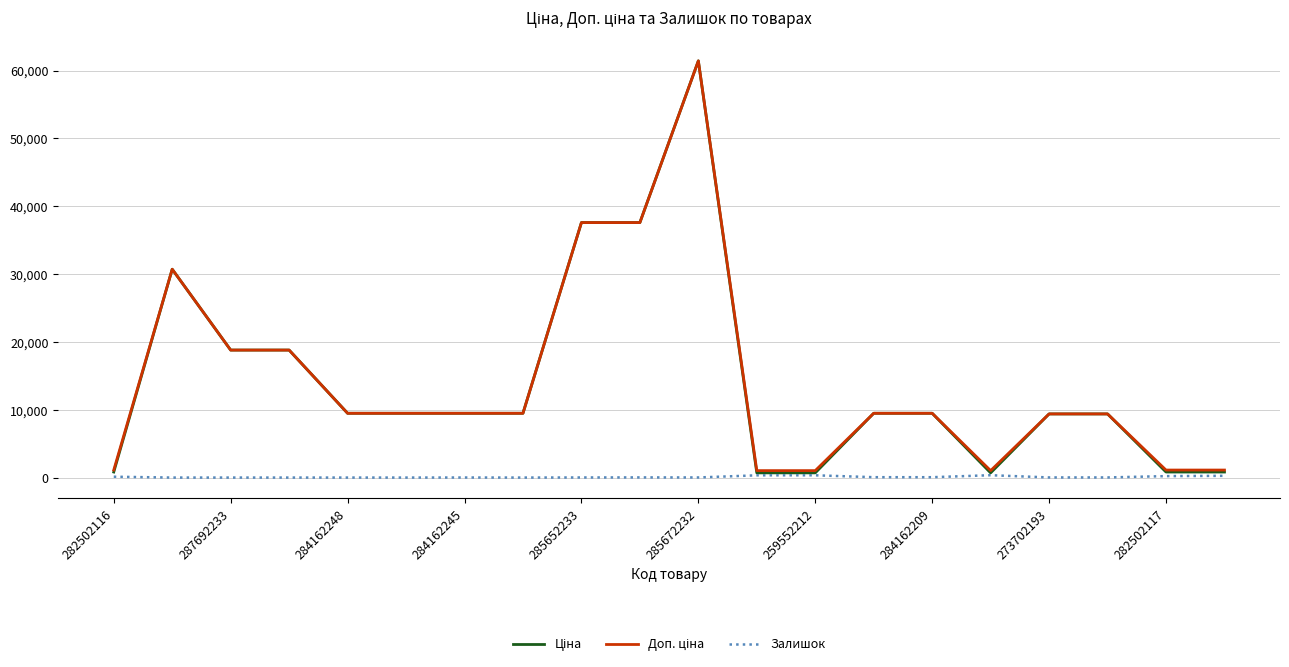

What is the greatest value displayed?

61434.3